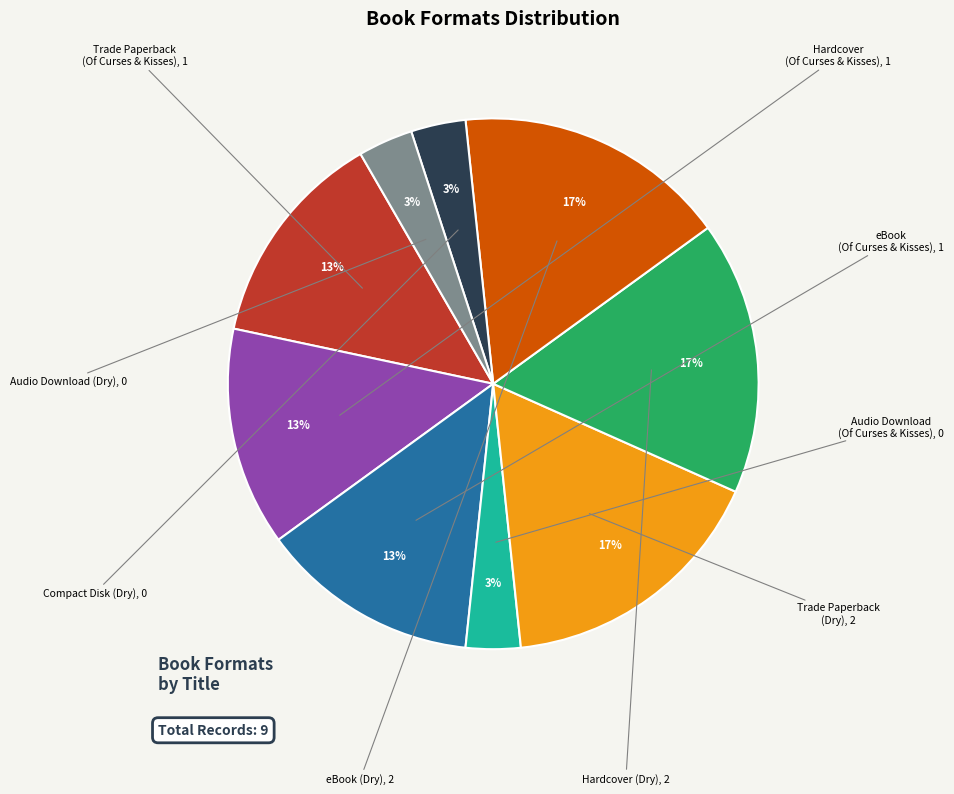

Is there a majority slice in this chart?

No